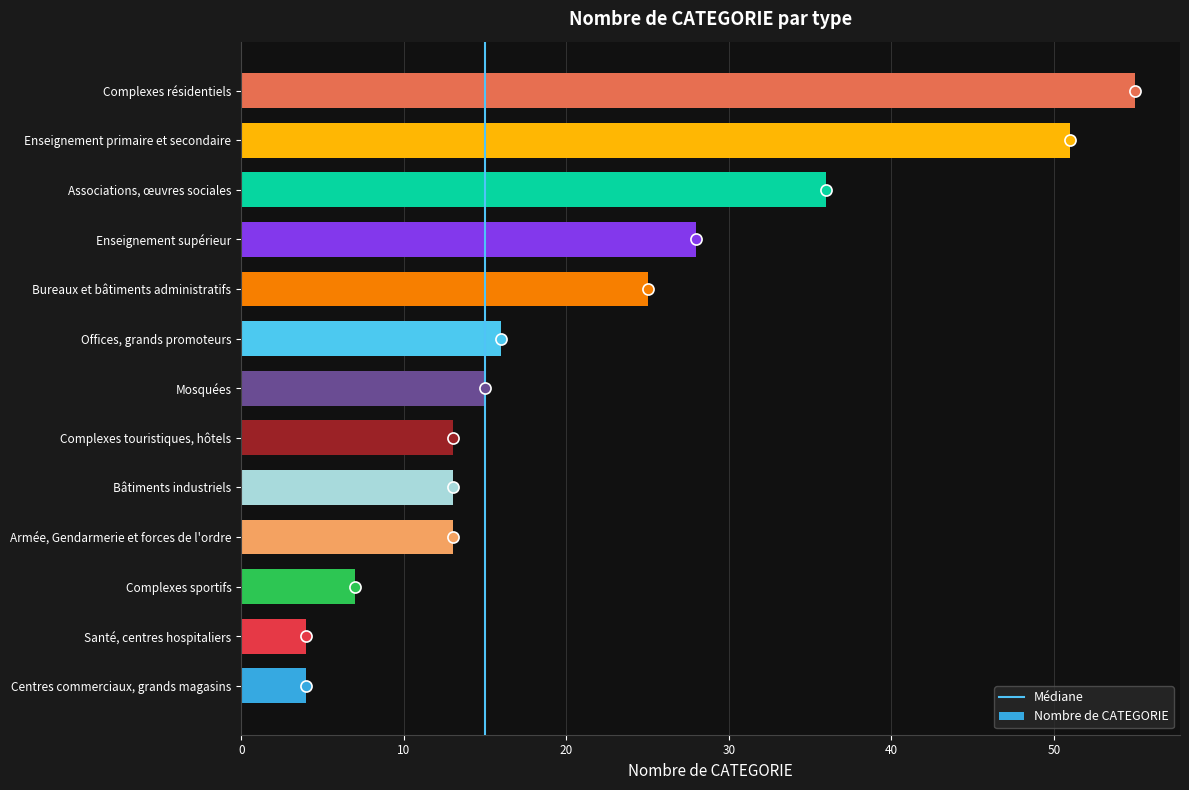

What is the change in value from Complexes touristiques, hôtels to Enseignement supérieur?

+15